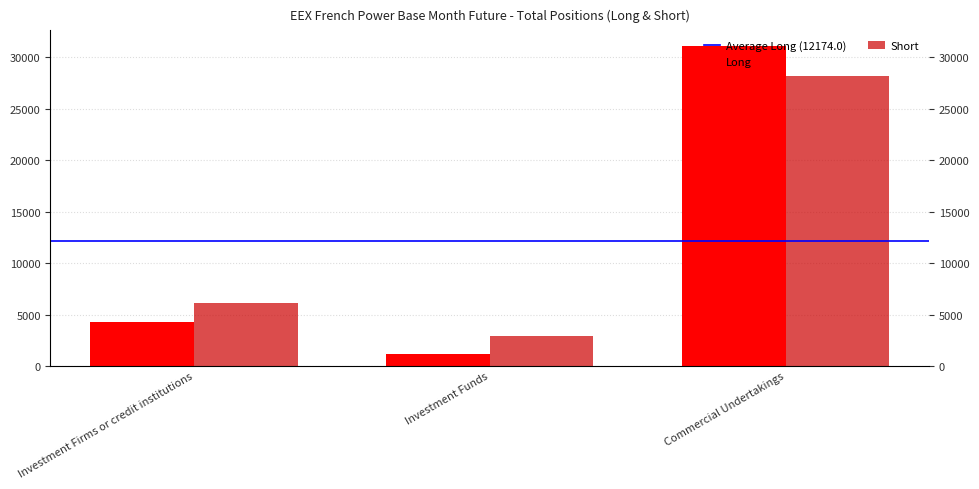

What position from the left is Investment Firms or credit institutions?

1